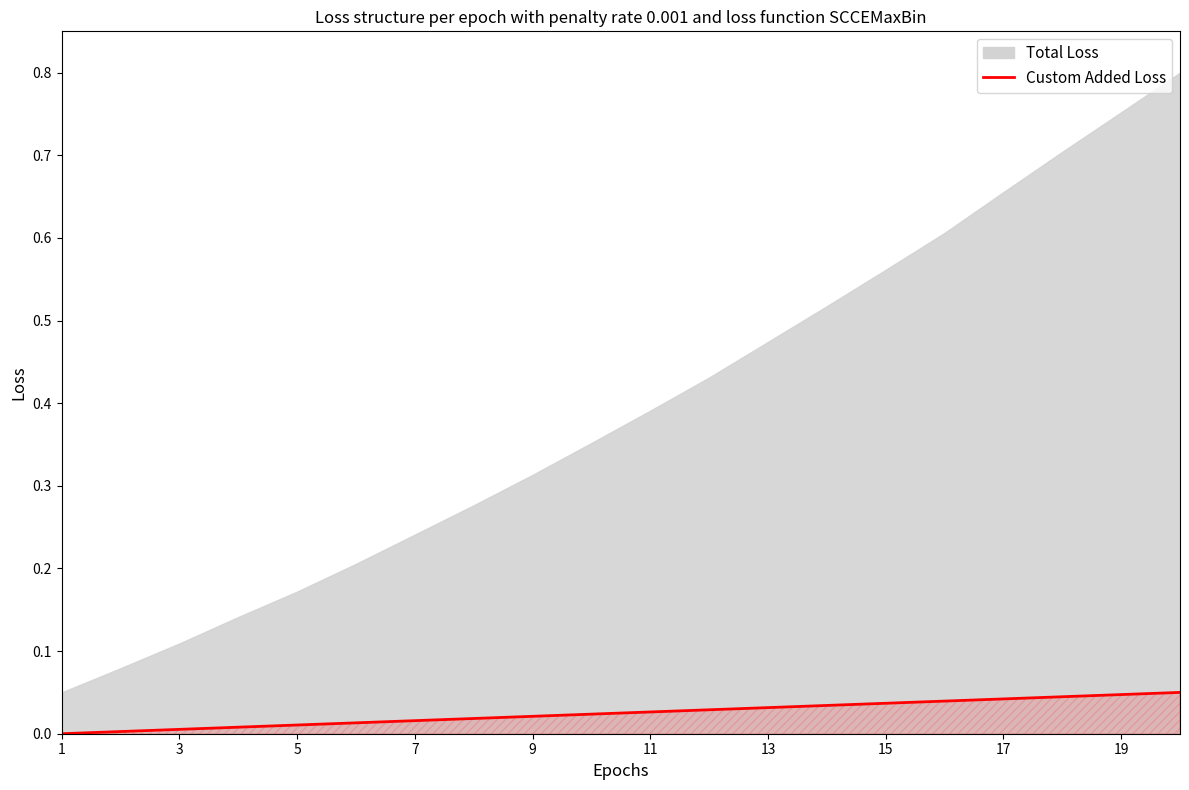

How many data points are above 0?

19